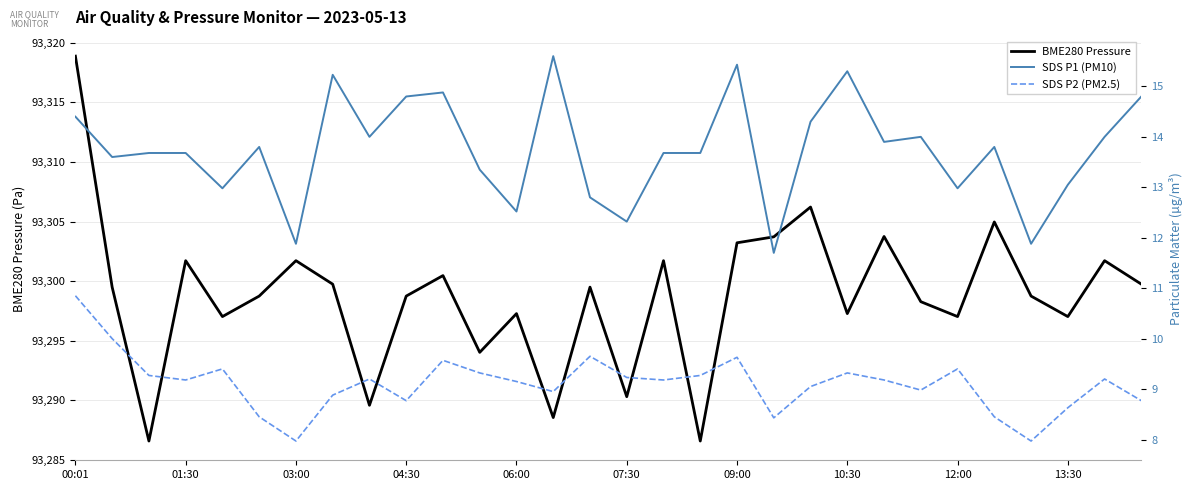

How many lines are shown in the chart?

3